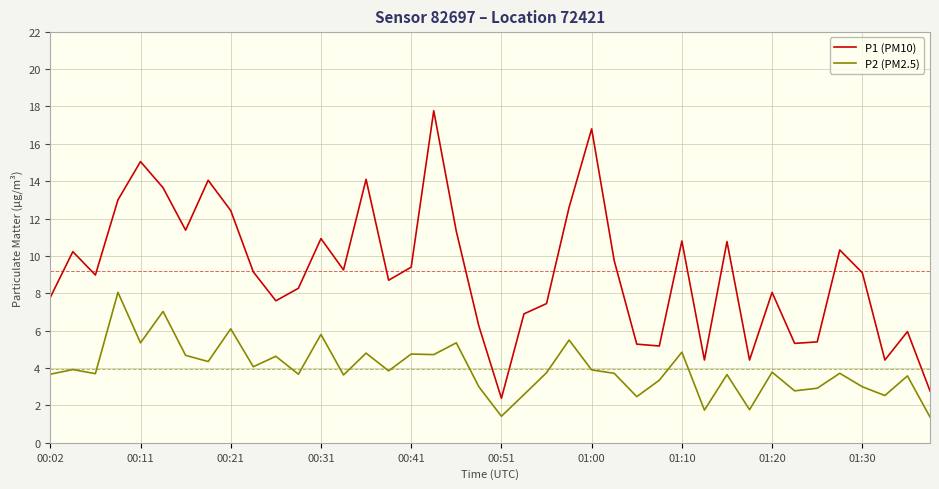

At how many categories does at least one series exceed 2?

40